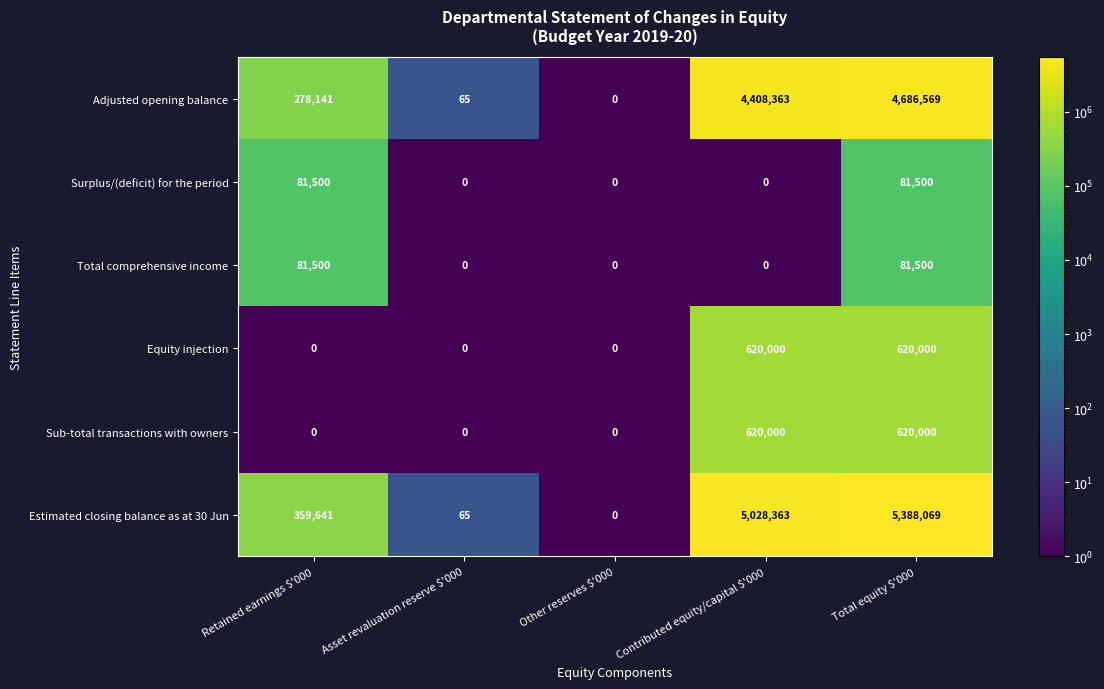

Reading left to right, transcribe all the data shown in this chart.

Adjusted opening balance: 278141	65	0	4408363	4686569
Surplus/(deficit) for the period: 81500	0	0	0	81500
Total comprehensive income: 81500	0	0	0	81500
Equity injection: 0	0	0	620000	620000
Sub-total transactions with owners: 0	0	0	620000	620000
Estimated closing balance as at 30 Jun: 359641	65	0	5028363	5388069